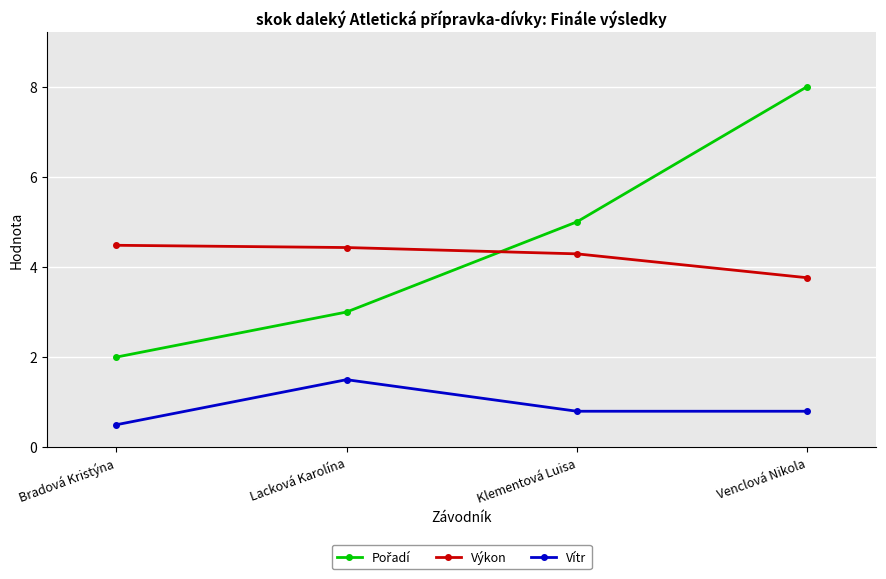

What is the average value of the Výkon series?

4.2